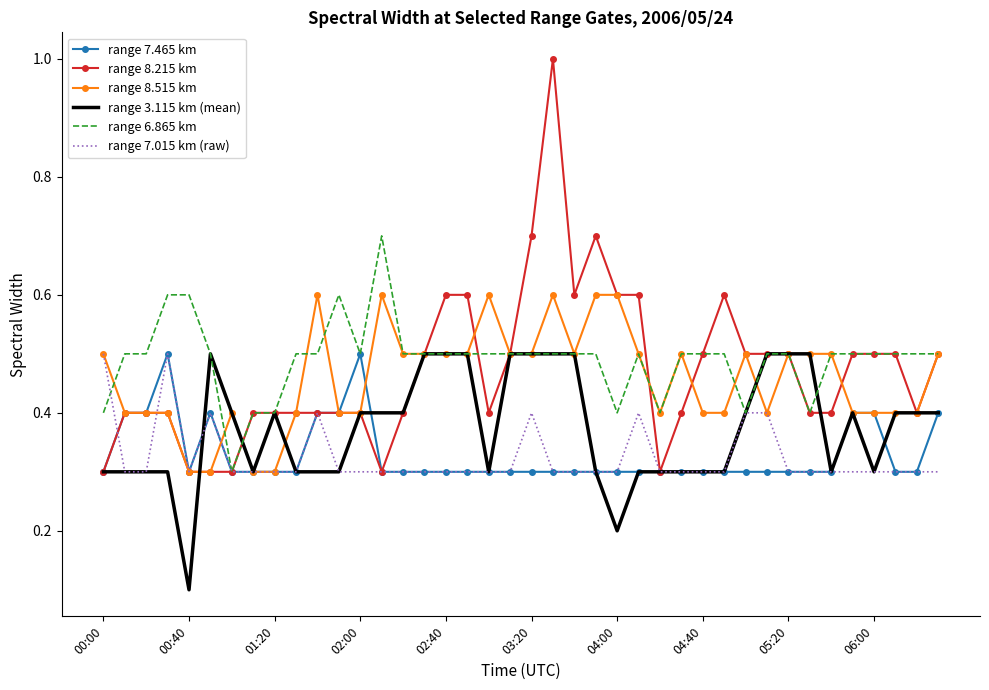

What is the greatest value displayed?

1.0